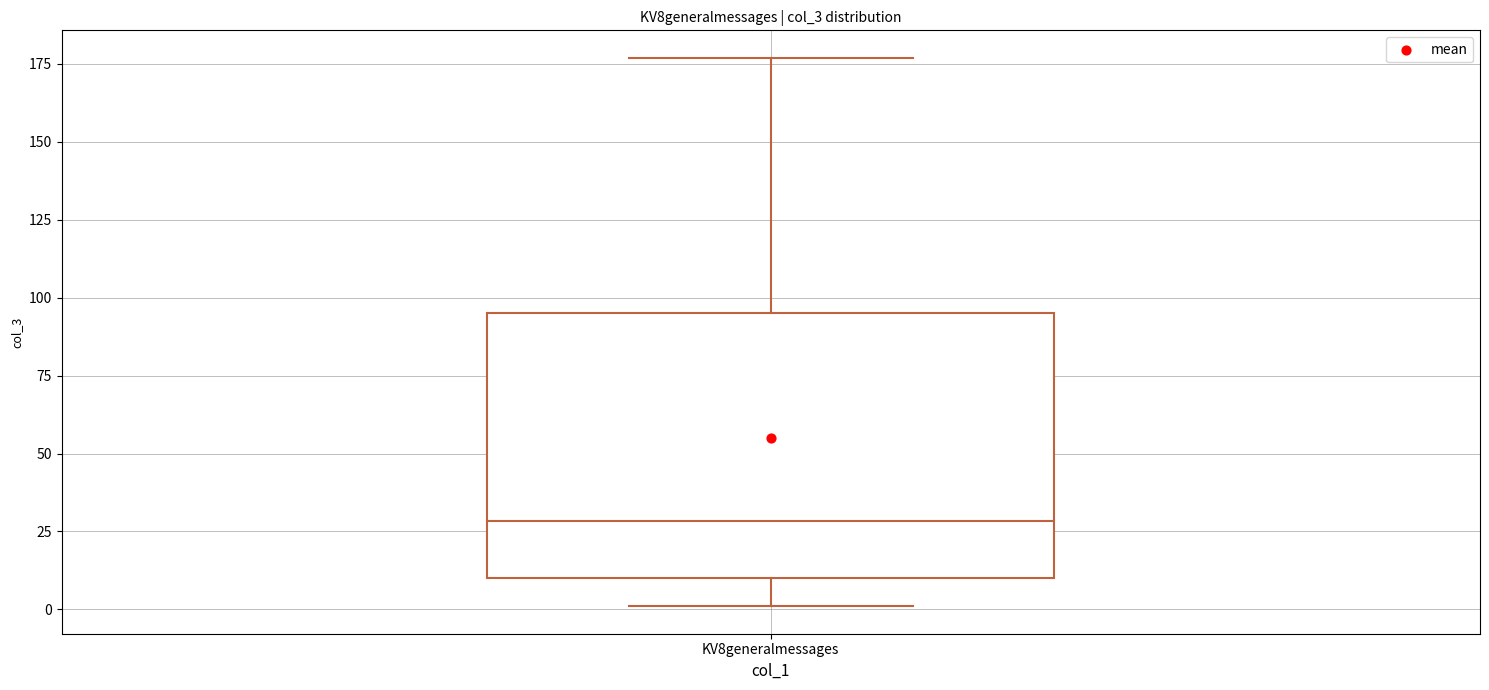

Read this box plot against the y-axis: the position of the median line, the range covered by the box, and the ends of both whiskers. The values are not printed on the chart, so give them approximately, as read against the axis.

median 30, box 10 to 95, whiskers 0 to 175